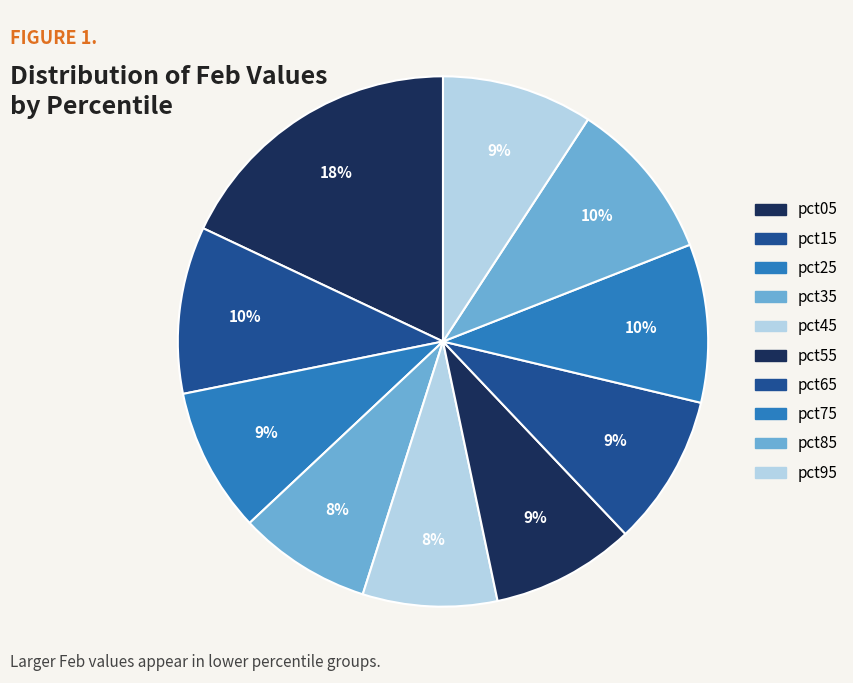

What is the smallest slice in the pie chart?

pct35